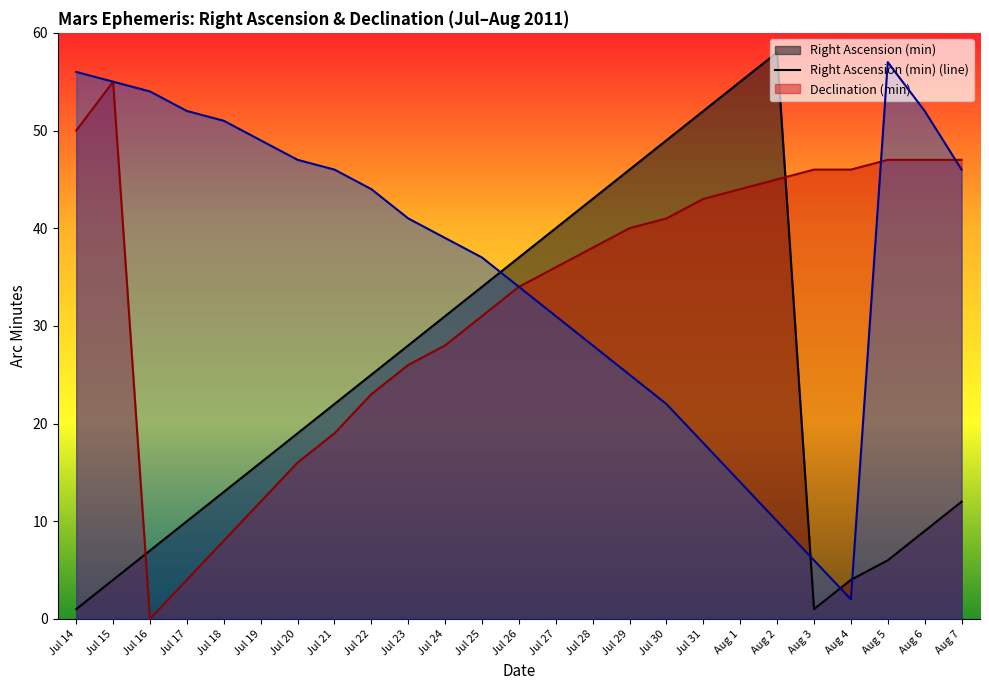

Is the value of RA seconds (line) at Aug 1 greater than the value of Right Ascension (min) (line) at Jul 25?

No